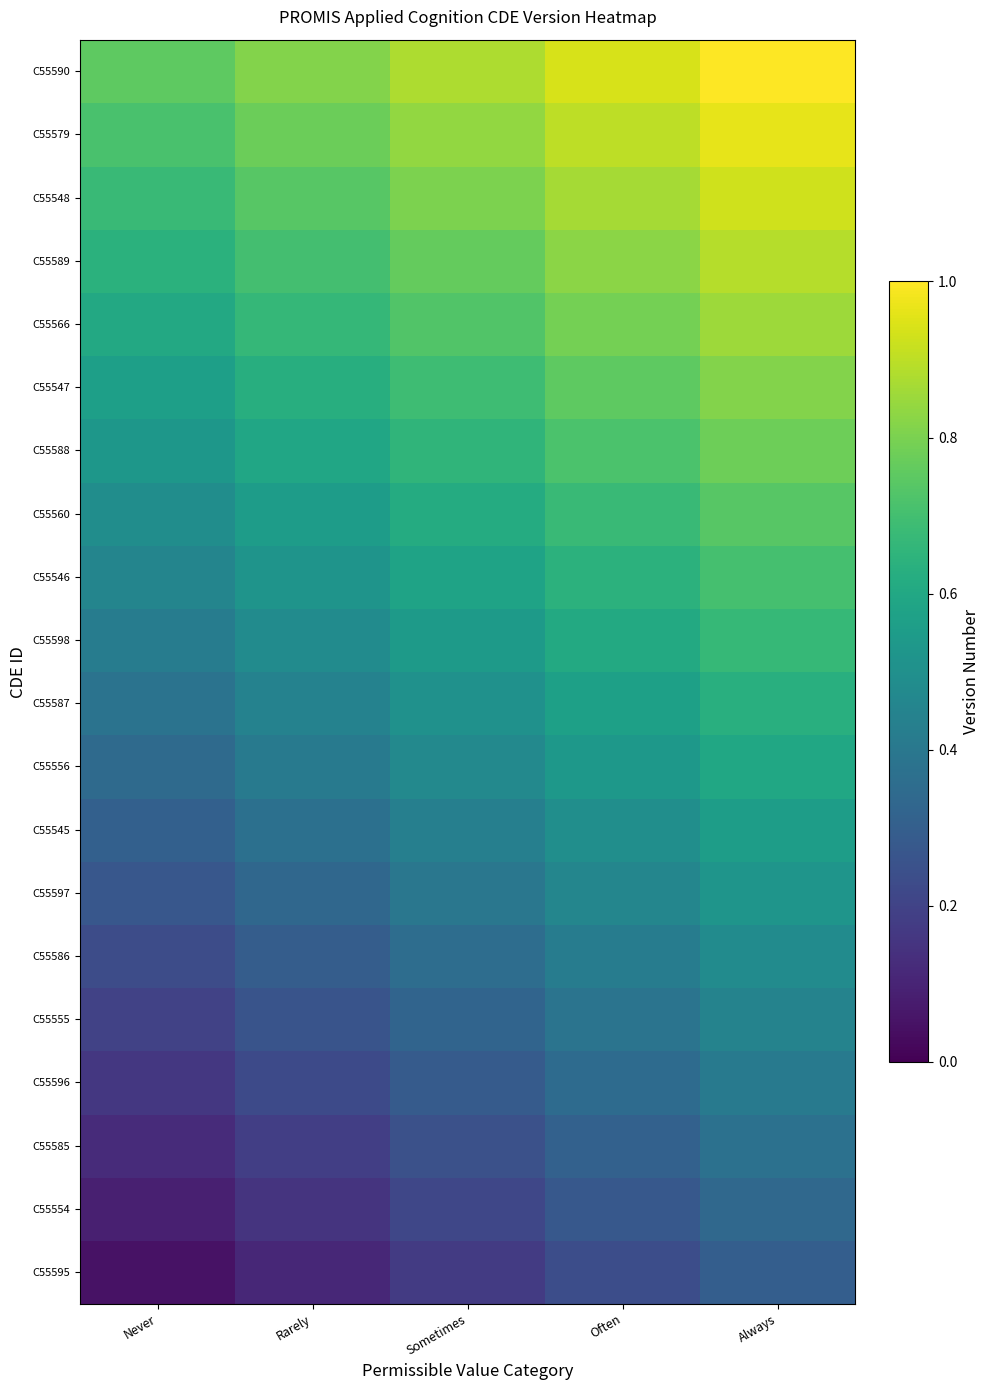

What is the total value across all series at Sometimes?

10.5